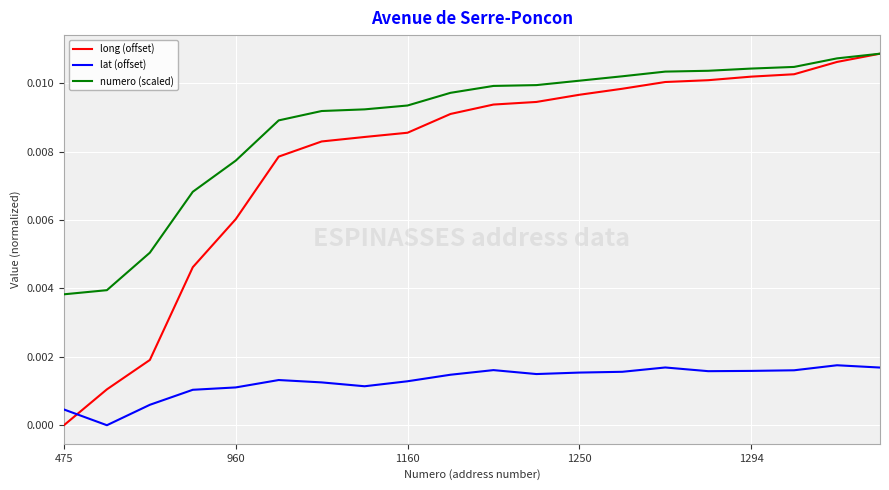

Which series has the largest total across all categories?

numero (scaled)